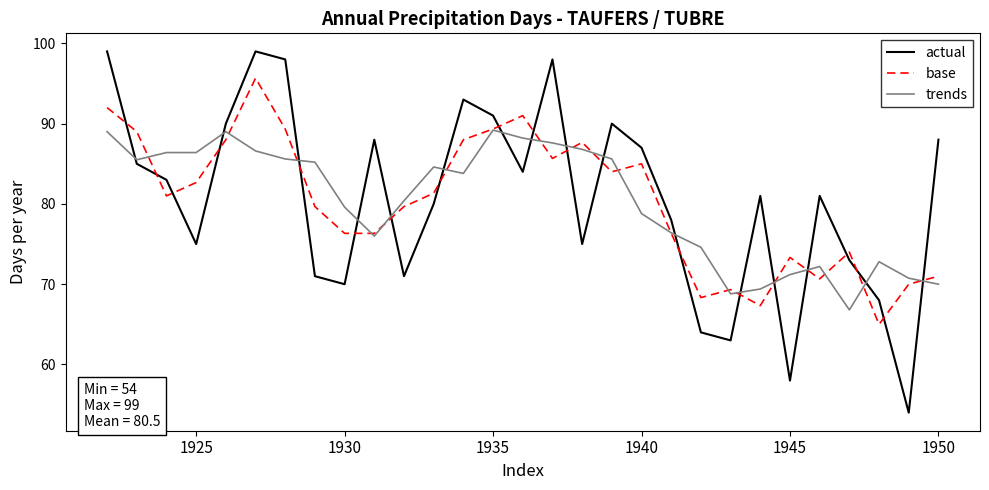

What is the maximum value for trends?

89.2